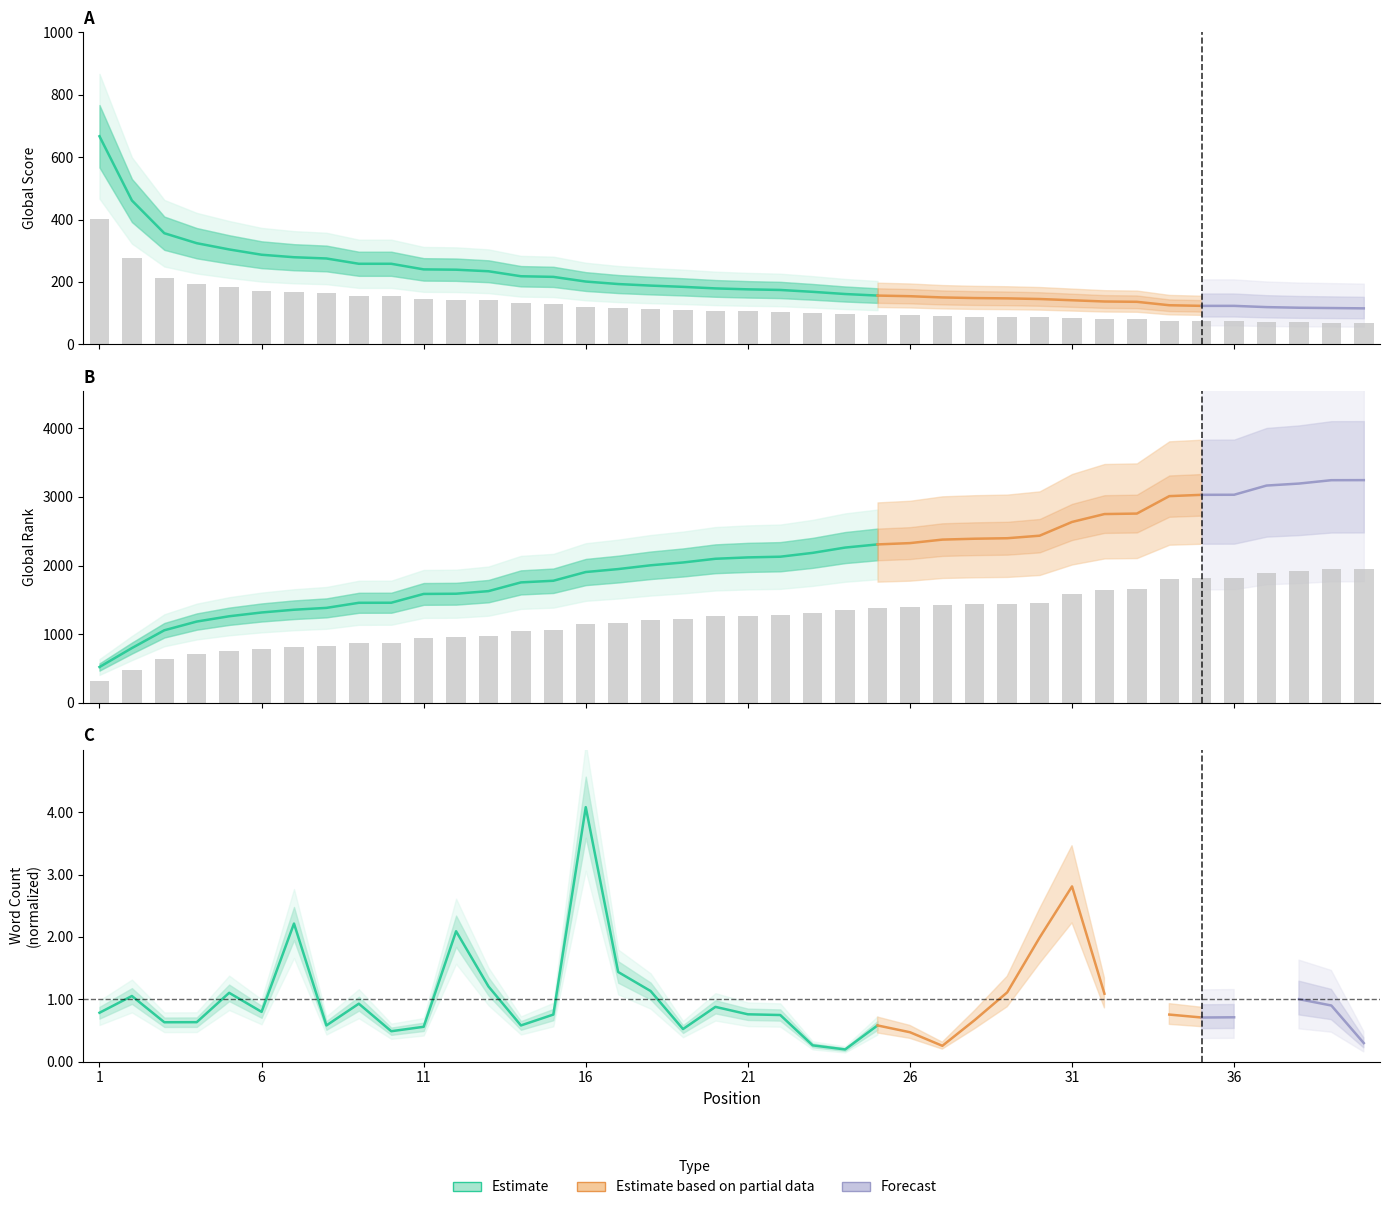

Which category has the highest value in the Global Score series?

1